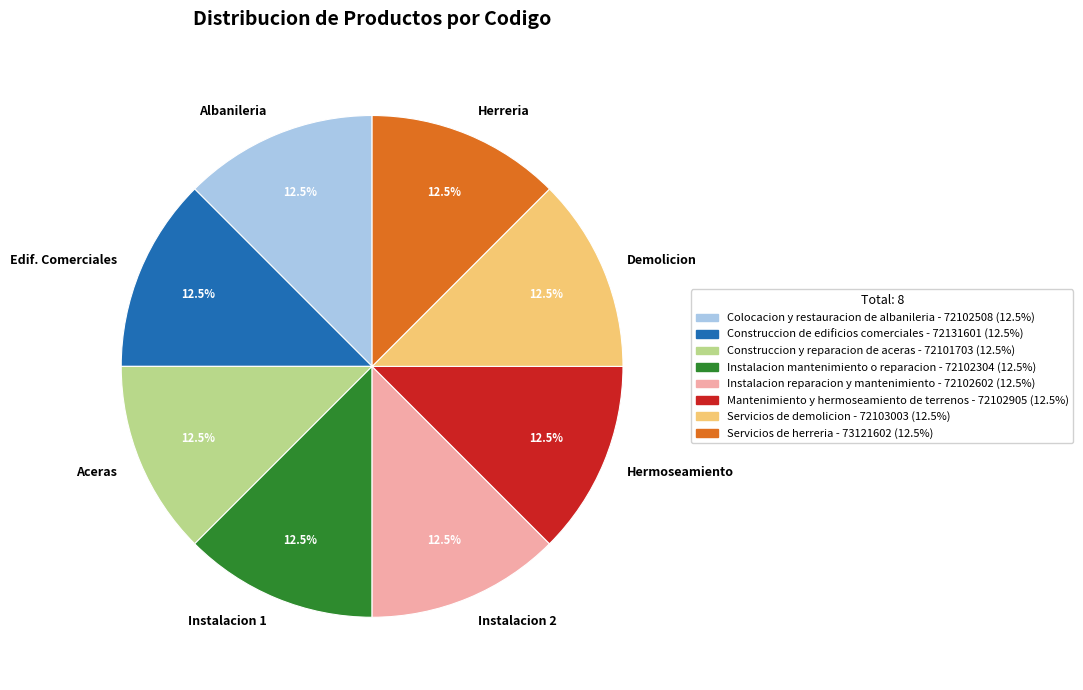

Count the number of slices in the pie.

8